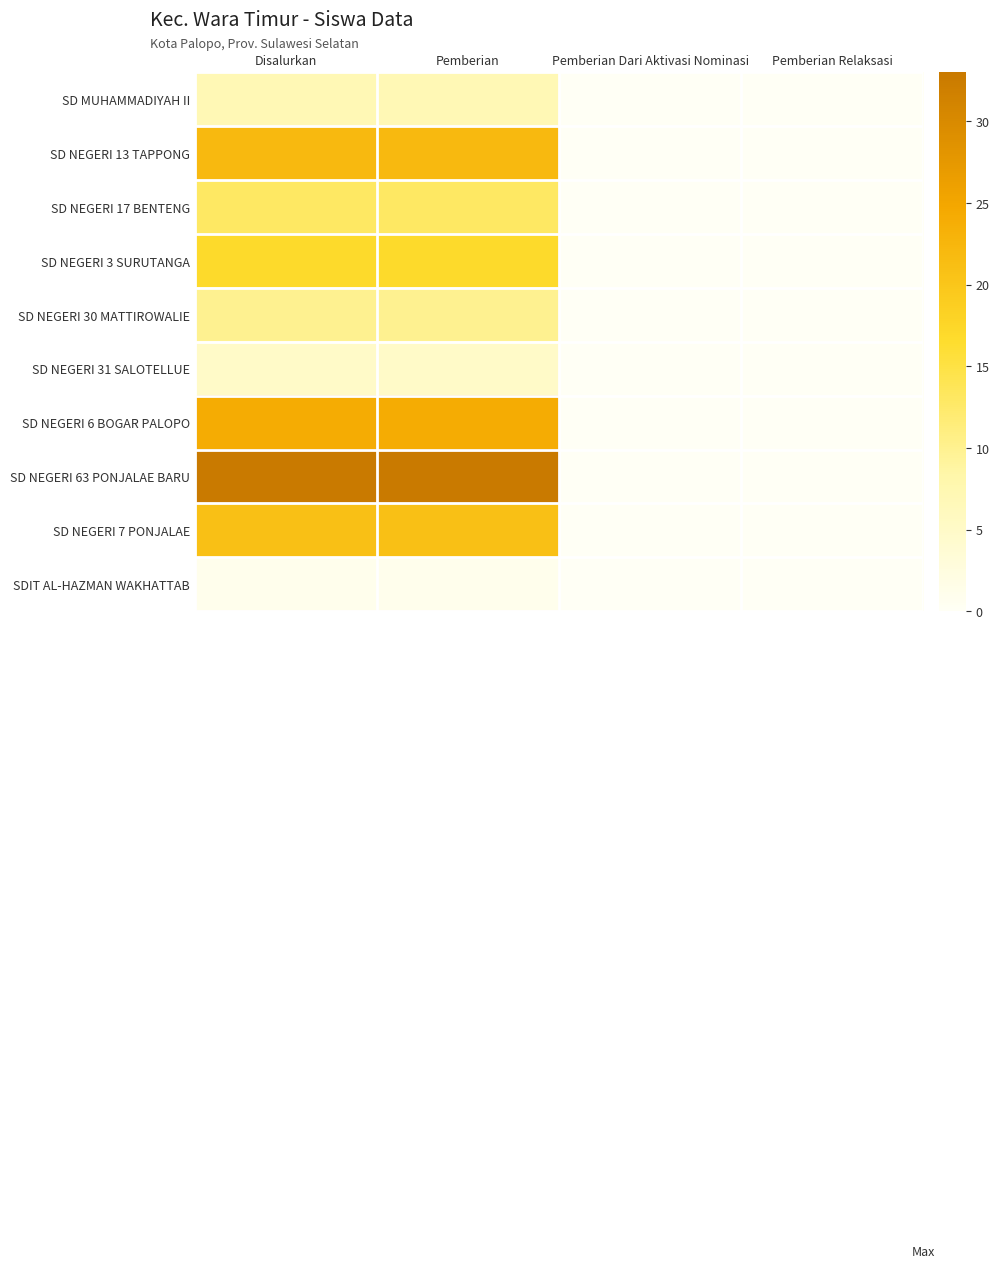

What is the difference between the highest and lowest values at Pemberian?

32